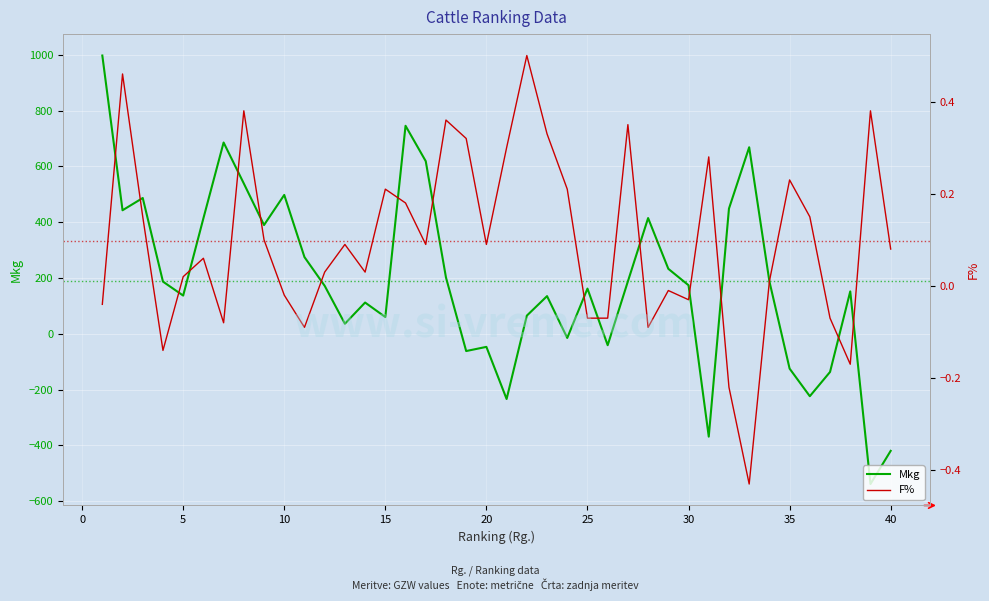

List the series in order of their overall mean, highest first.

Mkg, F%